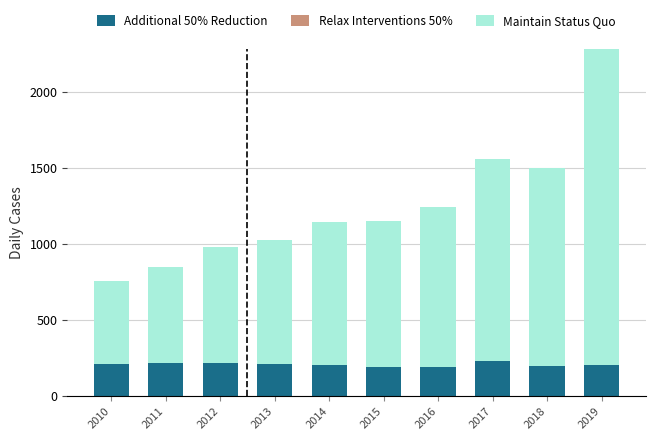

Rank the categories by Relax Interventions 50% value from highest to lowest.

2014, 2015, 2016, 2017, 2018, 2019, 2013, 2012, 2011, 2010